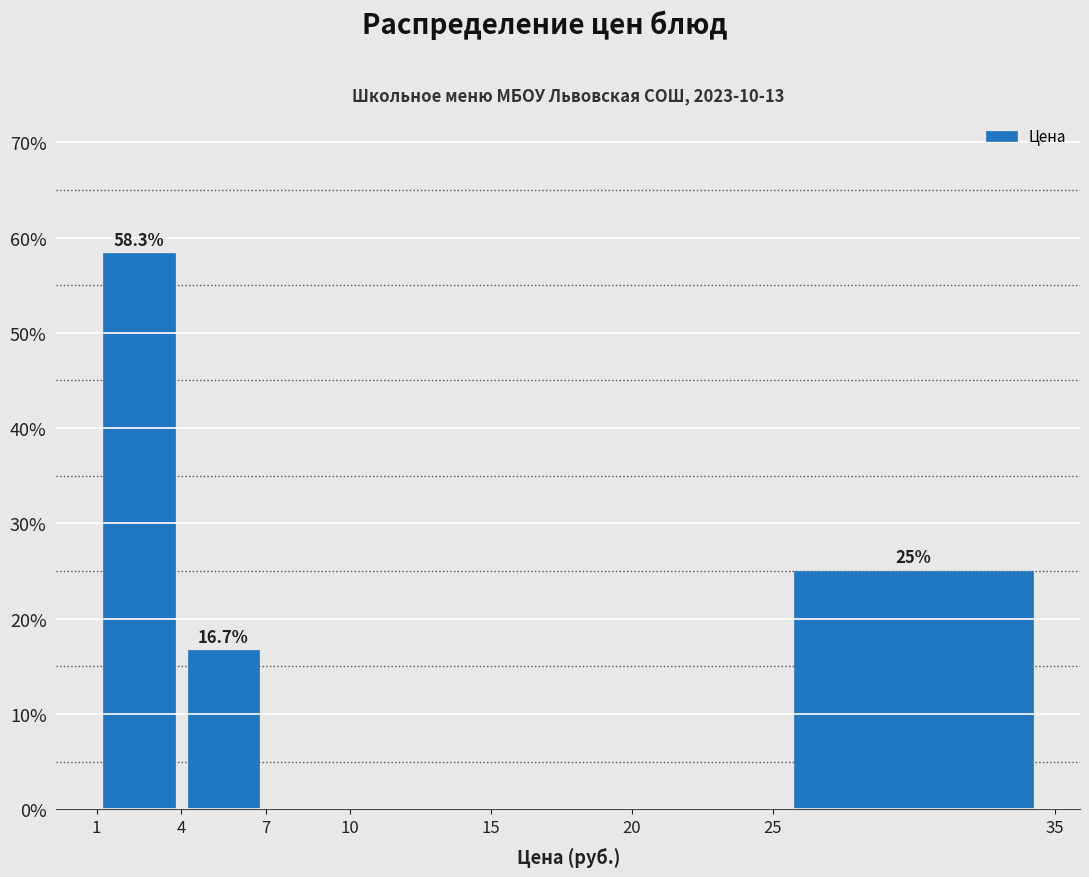

Which range on the x-axis has the tallest bar?

1 to 4